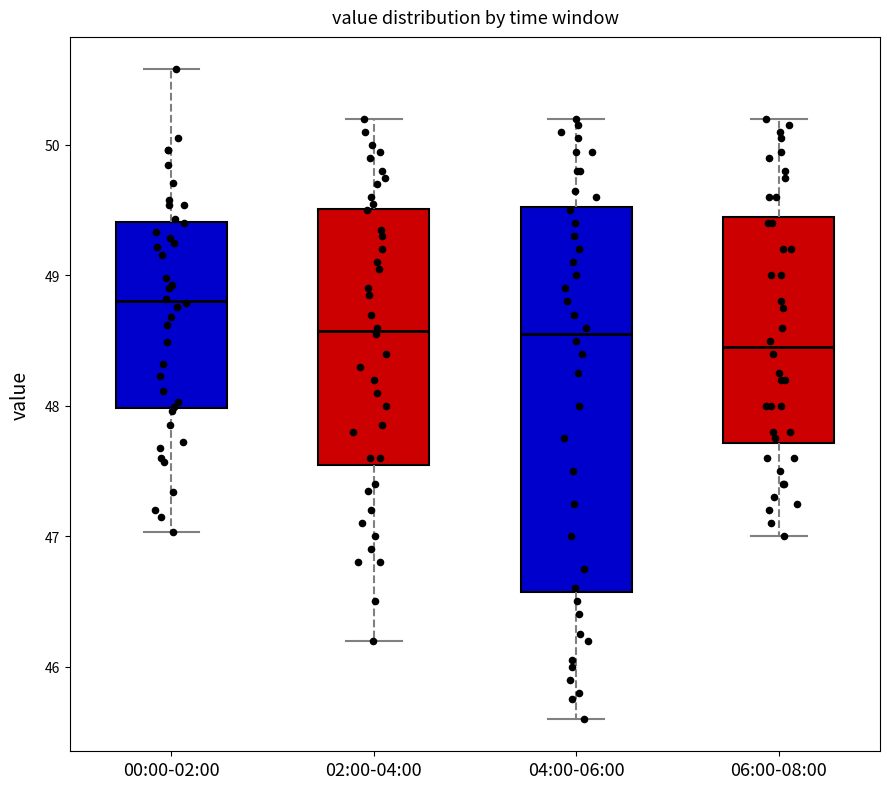

Reading left to right, read every box against the y-axis: the position of its median line, the range the box covers, and the ends of its whiskers. The values are not printed on the chart, so give them approximately, as read against the axis.

00:00-02:00: median 48.8, box 48.0 to 49.4, whiskers 47.0 to 50.6
02:00-04:00: median 48.6, box 47.6 to 49.5, whiskers 46.2 to 50.2
04:00-06:00: median 48.6, box 46.6 to 49.5, whiskers 45.6 to 50.2
06:00-08:00: median 48.5, box 47.7 to 49.5, whiskers 47.0 to 50.2